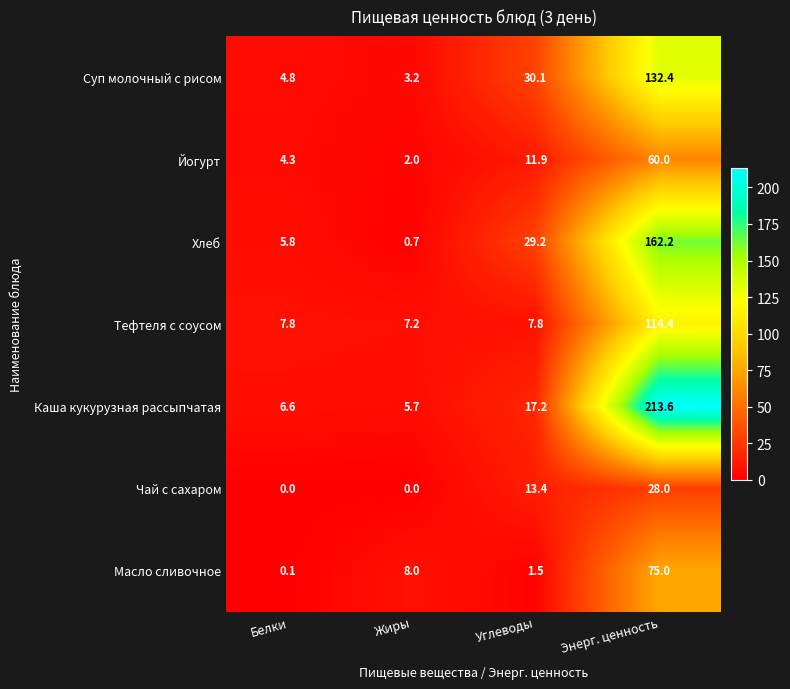

List the series in order of their peak value, lowest first.

Чай с сахаром, Йогурт, Масло сливочное, Тефтеля с соусом, Суп молочный с рисом, Хлеб, Каша кукурузная рассыпчатая